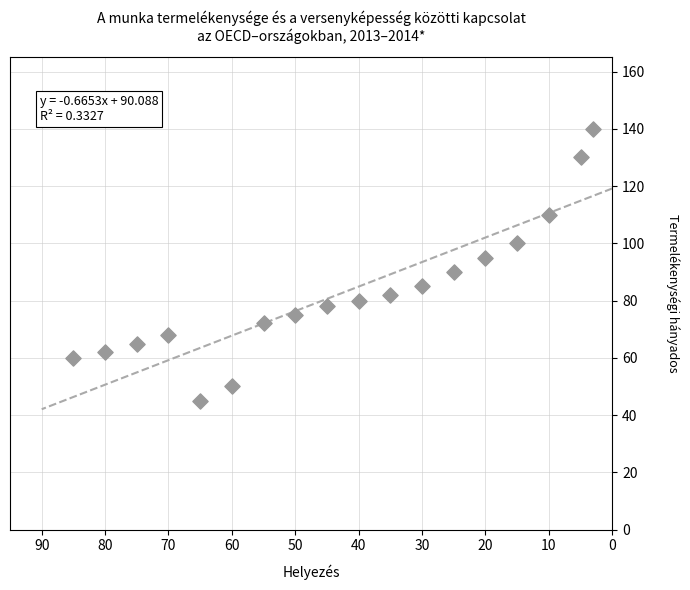

What is the range of Y values (max minus min)?

95